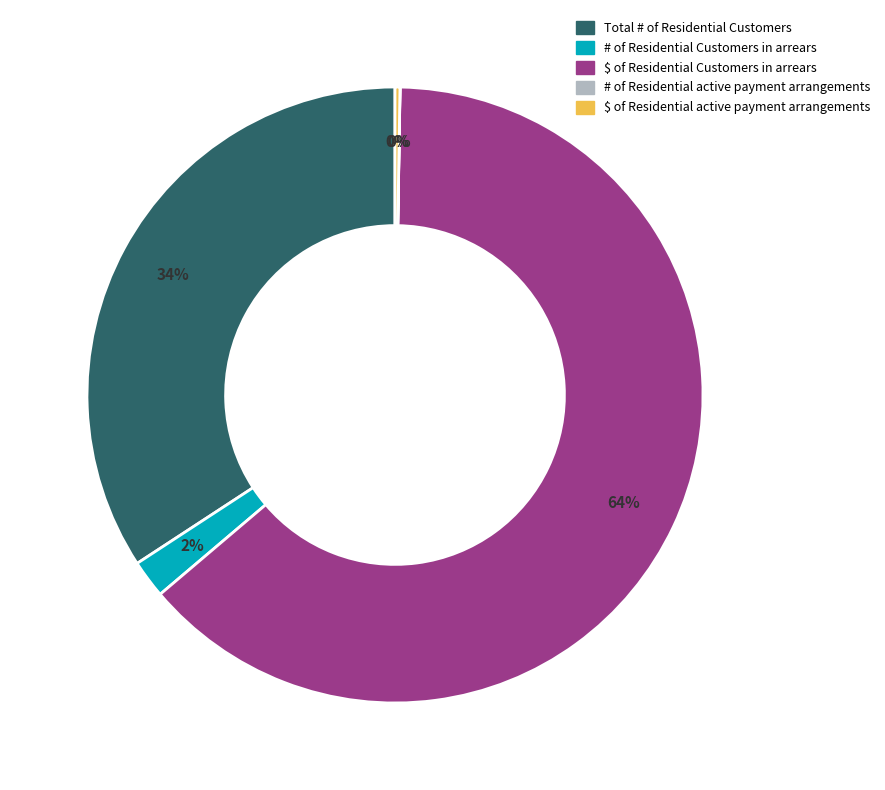

To the nearest percent, what is the difference between the largest and smallest slice percentages?

64%